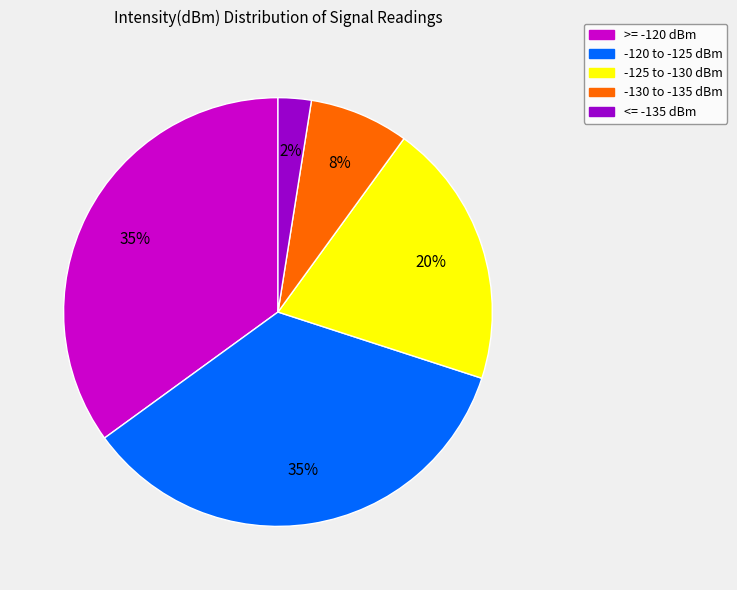

Is there any slice that represents more than half of the pie?

No